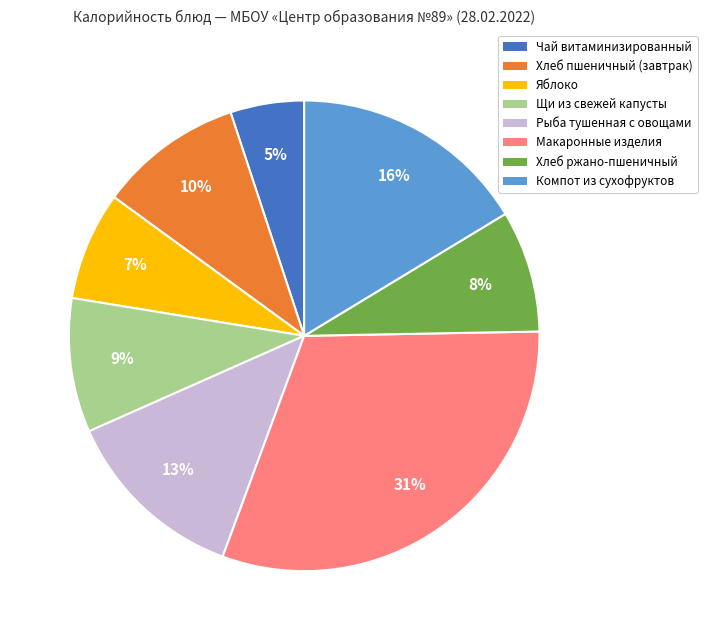

Do Рыба тушенная с овощами and Компот из сухофруктов together represent more than half of the pie?

No